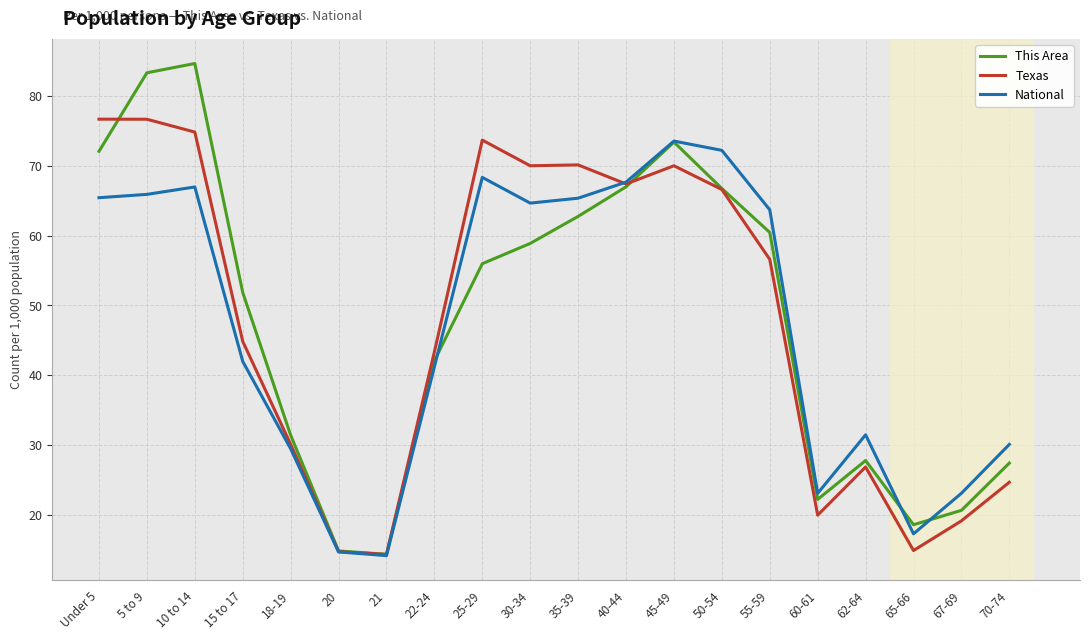

What position from the right is 62-64?

4